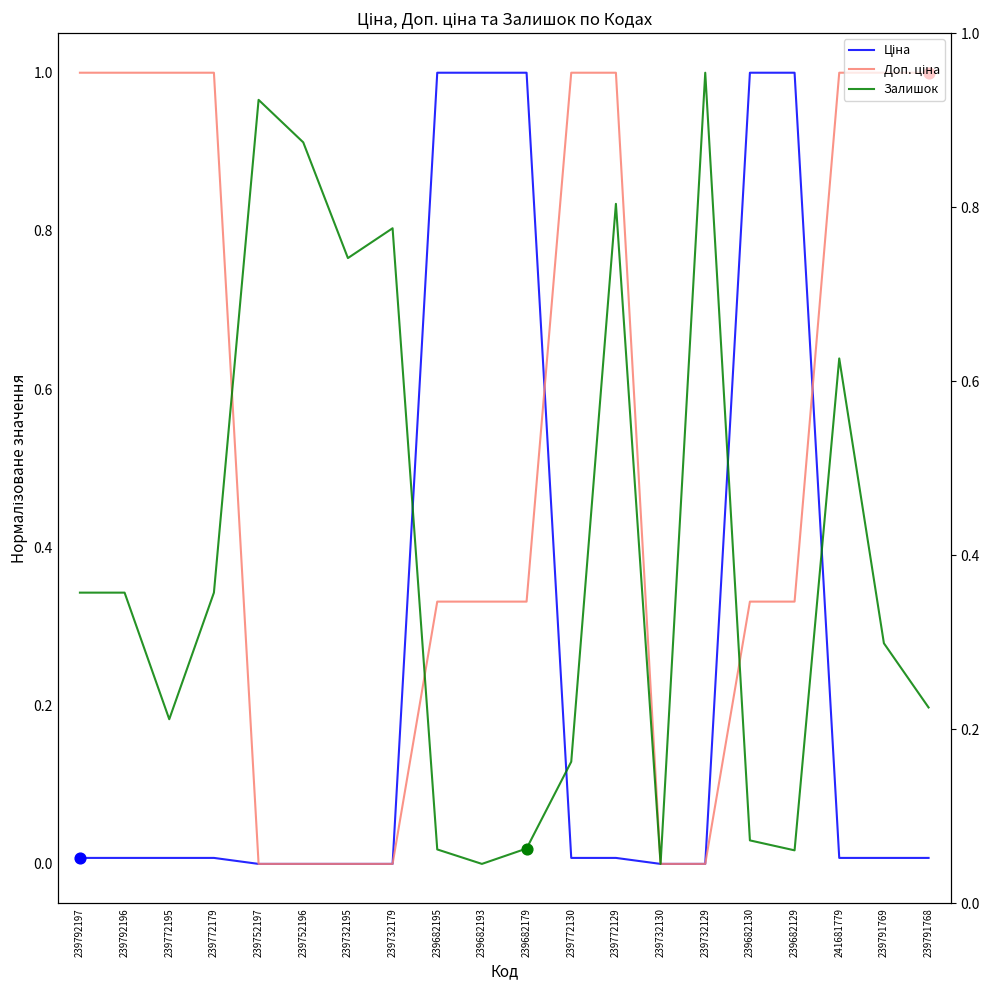

What is the total value across all series at 239732179?

0.8